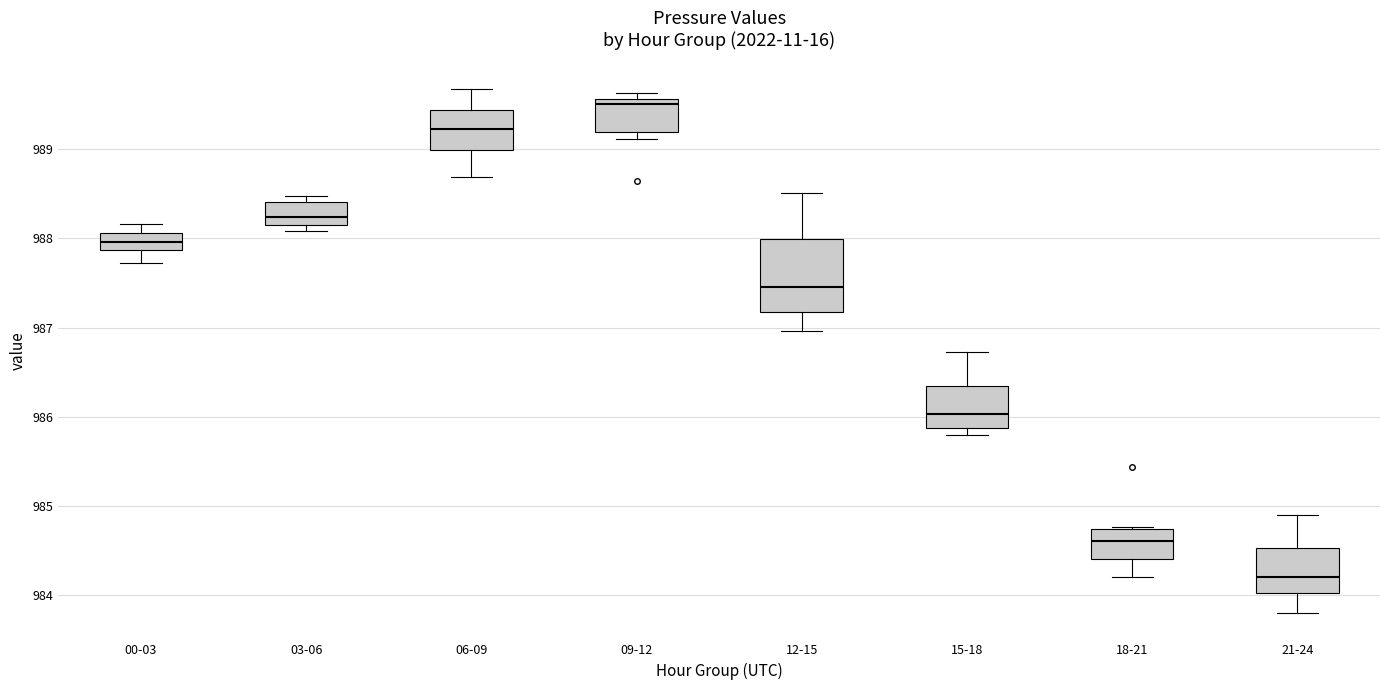

Which box has the lowest median line?

21-24